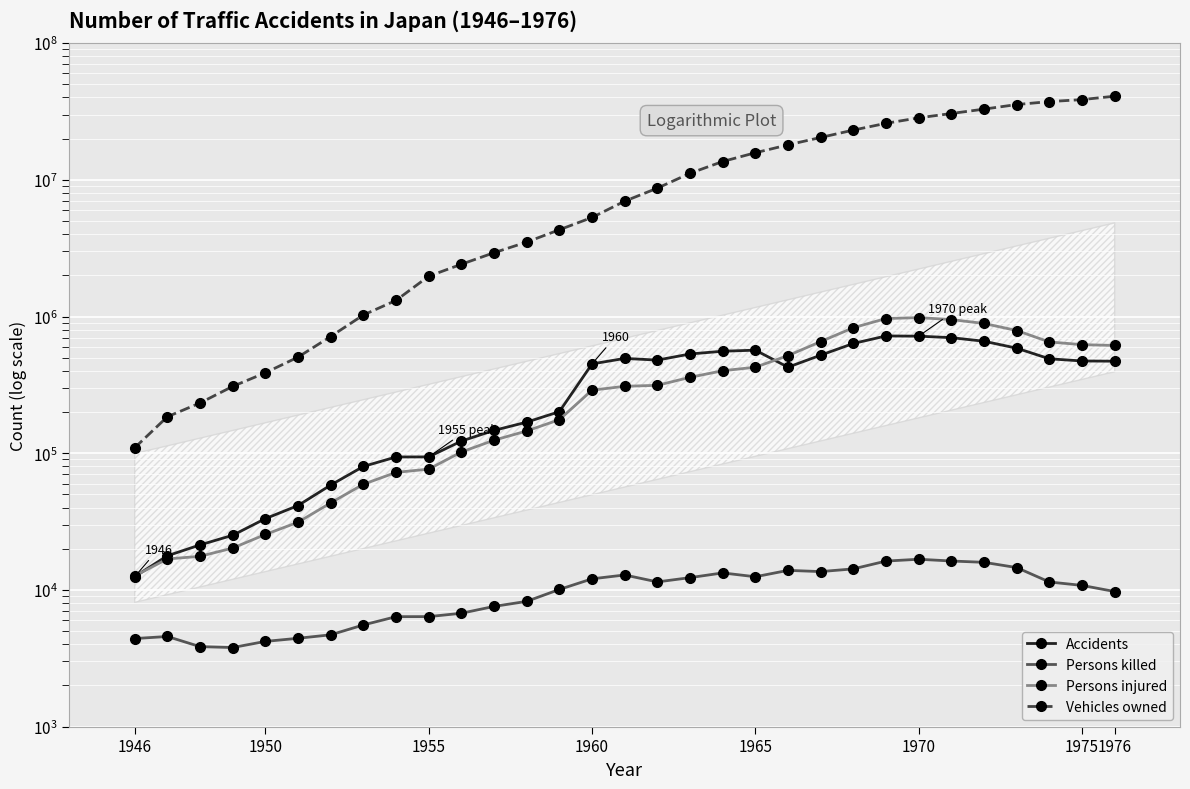

True or false: Vehicles owned and Accidents cross at least once.

False